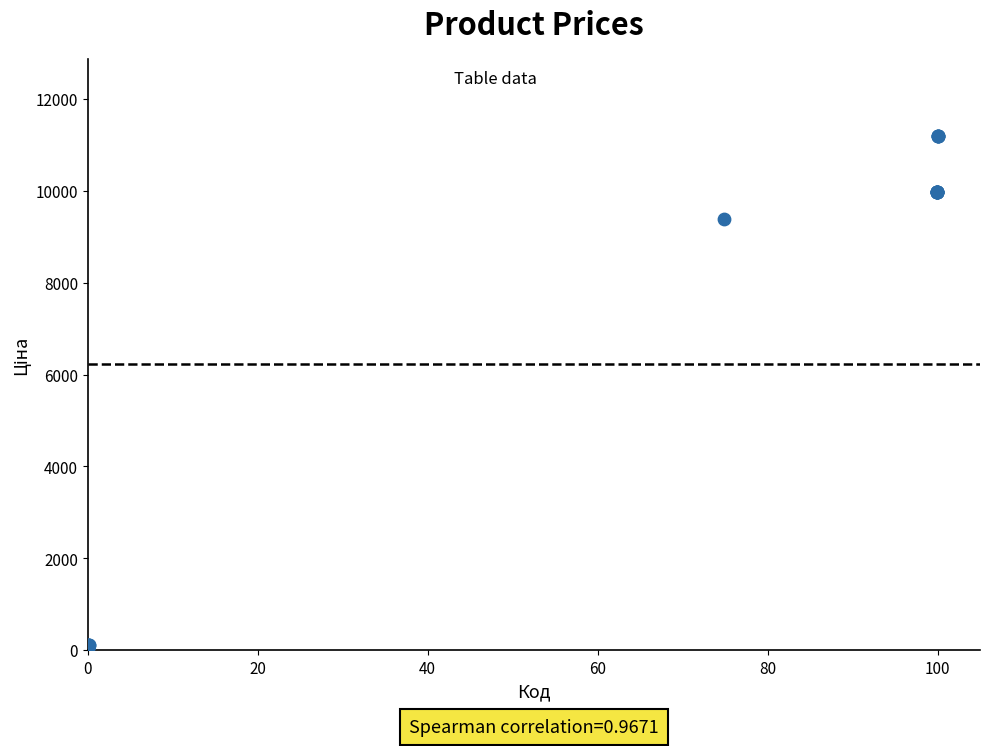

What Y value in the scatter plot is closest to 5622?

9384.0